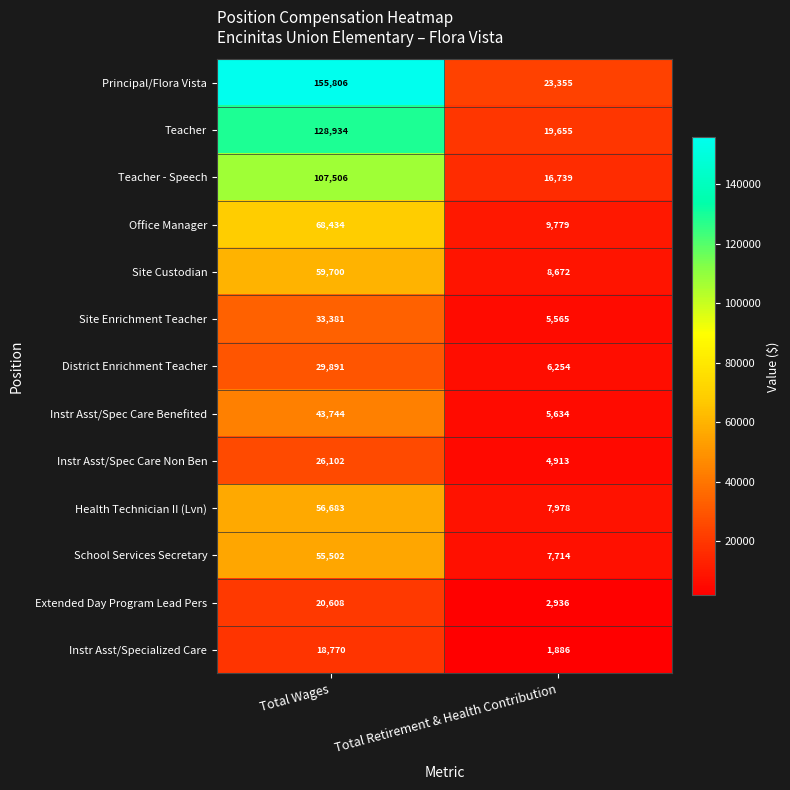

True or false: Instr Asst/Spec Care Non Ben has a value of 40232 at Total Wages.

False